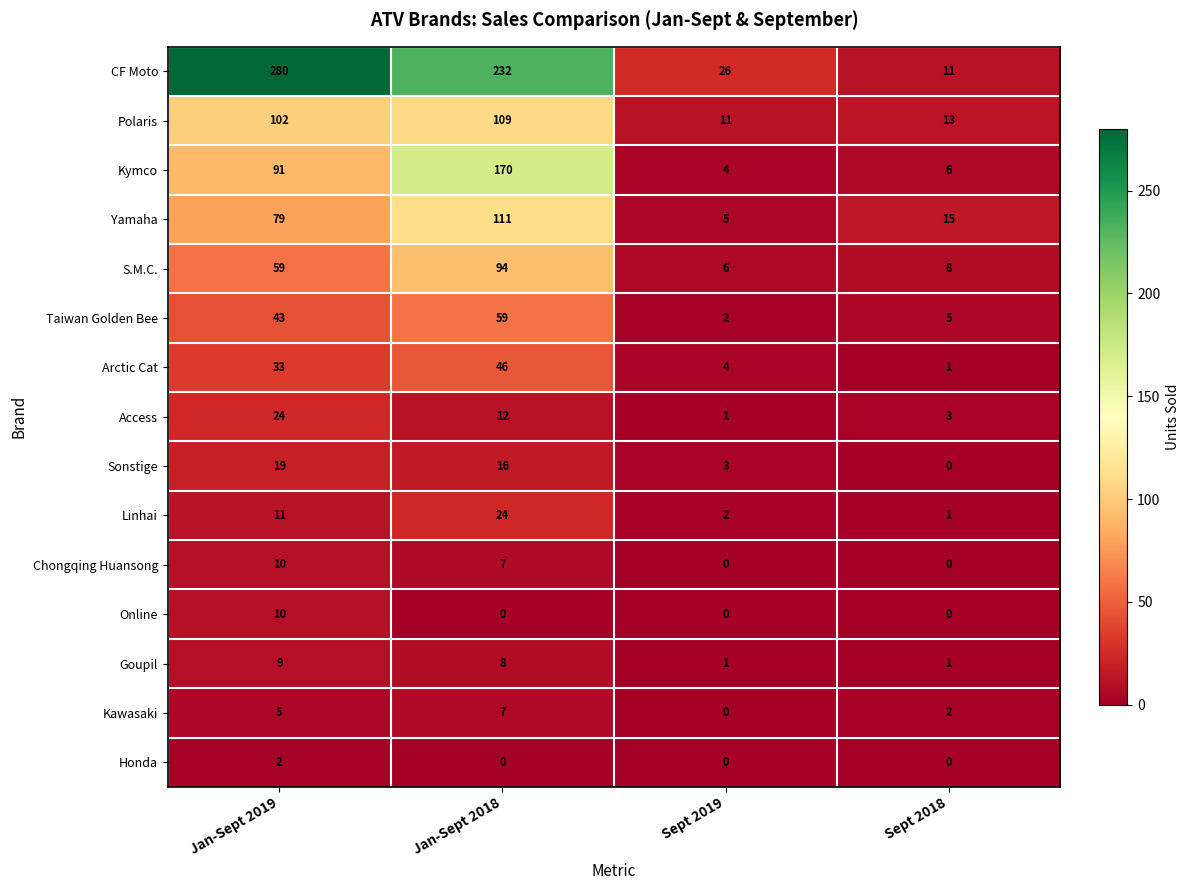

True or false: Goupil has a value of 2 at Jan-Sept 2018.

False